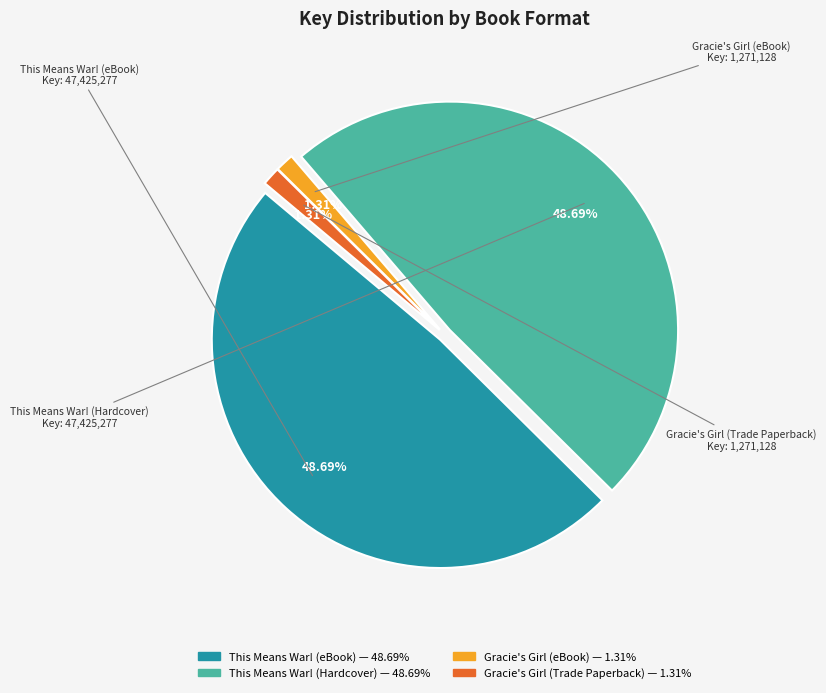

To the nearest percent, what is the difference between the largest and smallest slice percentages?

47%